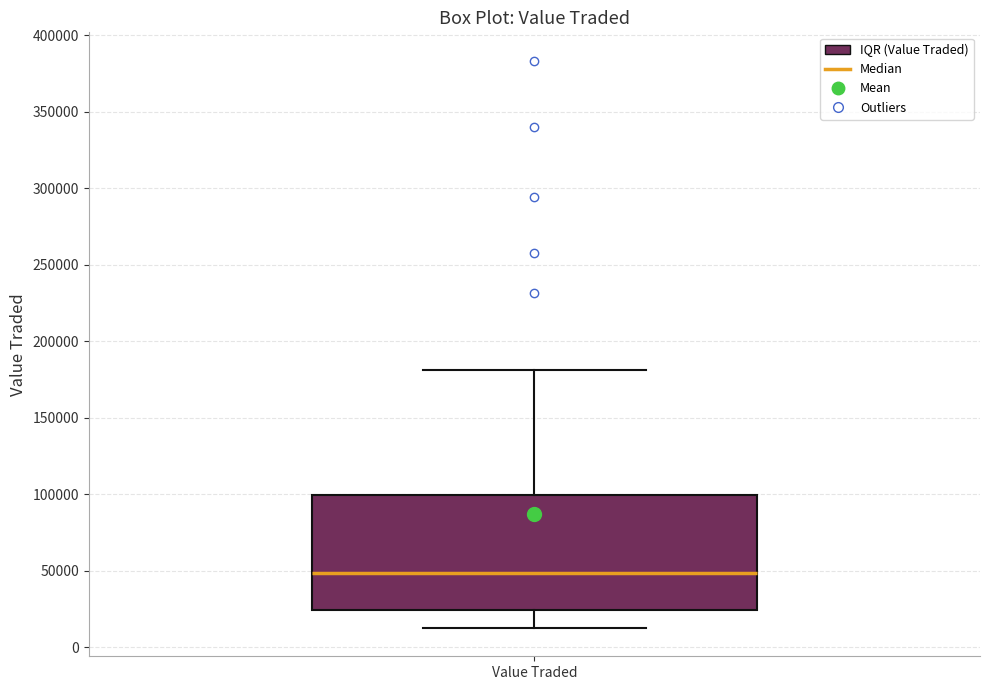

Where does the lower whisker of the box for Value Traded end on the y-axis? The values are not printed on the chart, so give them approximately, as read against the axis.

15000